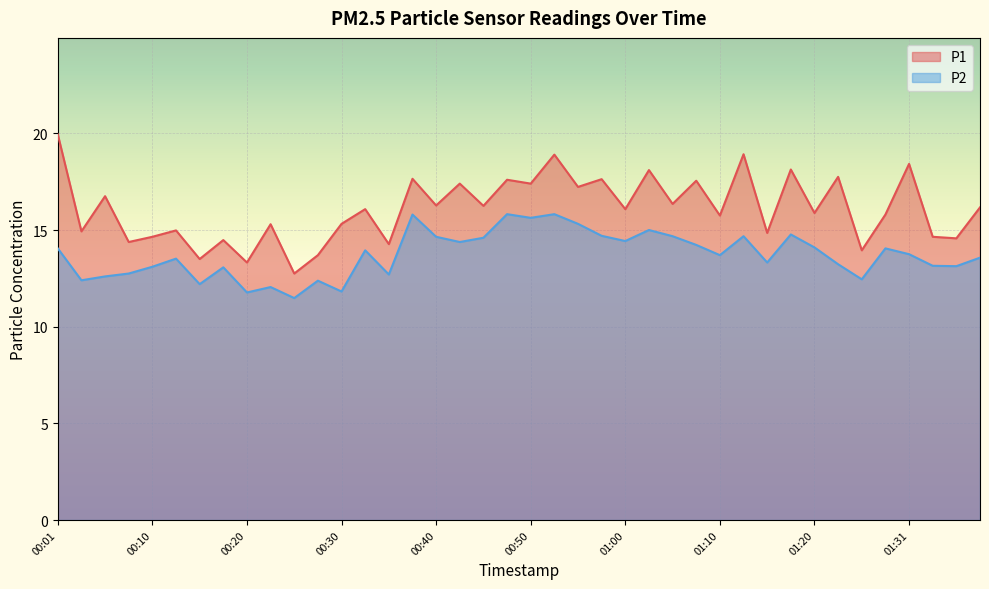

How many categories are shown in the chart?

40